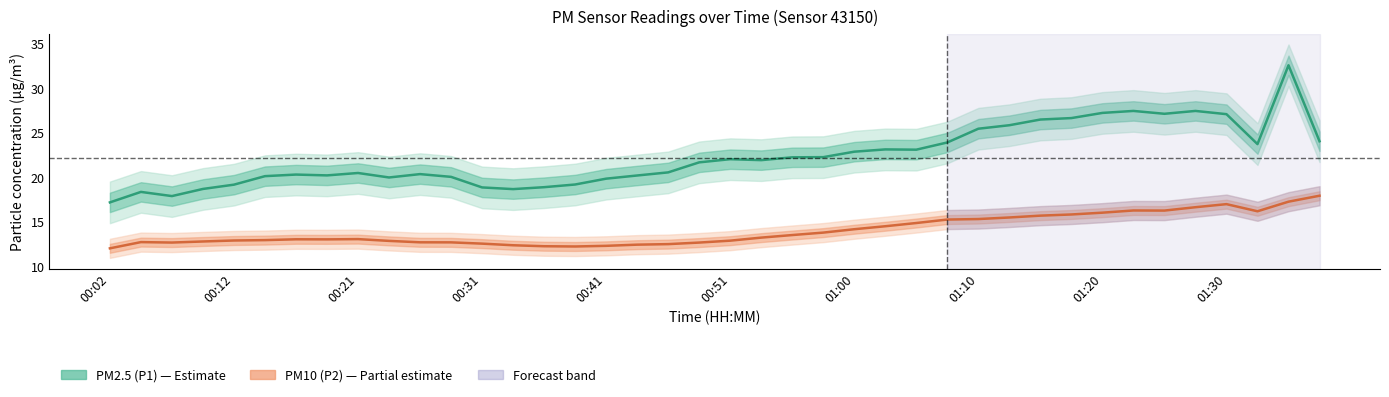

Count the number of categories in the chart.

40